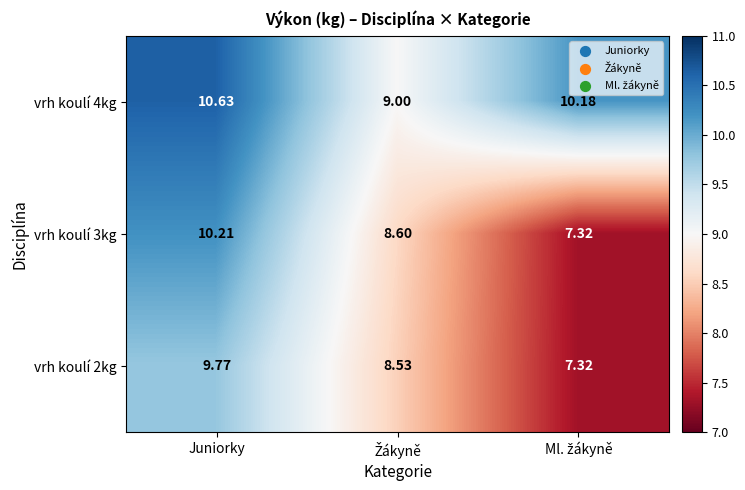

What is the total value across all series at Juniorky?

30.6